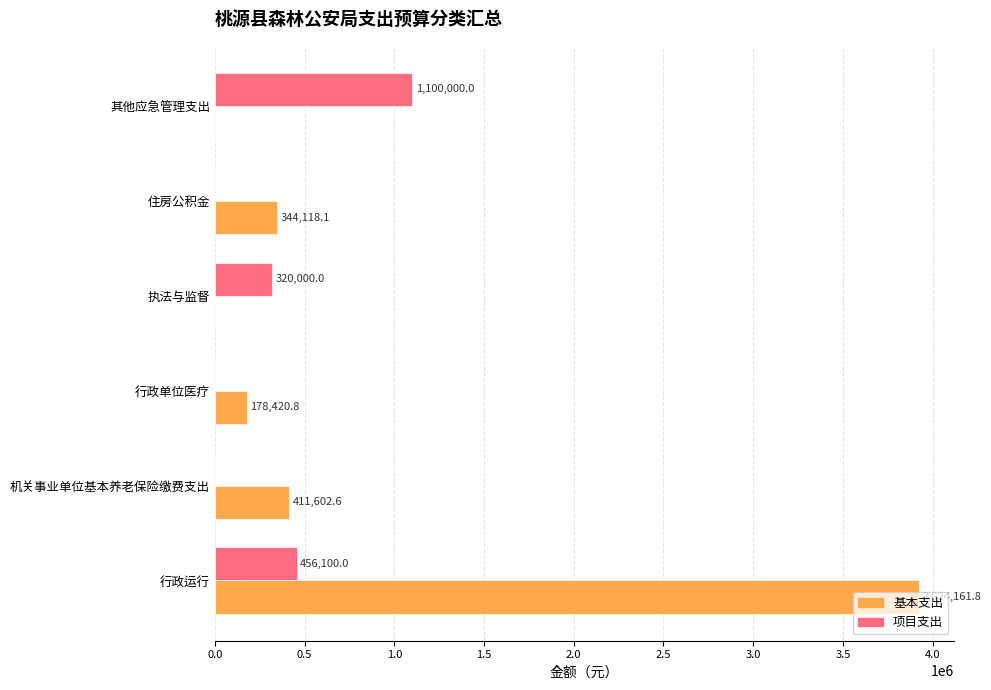

Where is 基本支出 nearest to the value 1962080?

机关事业单位基本养老保险缴费支出